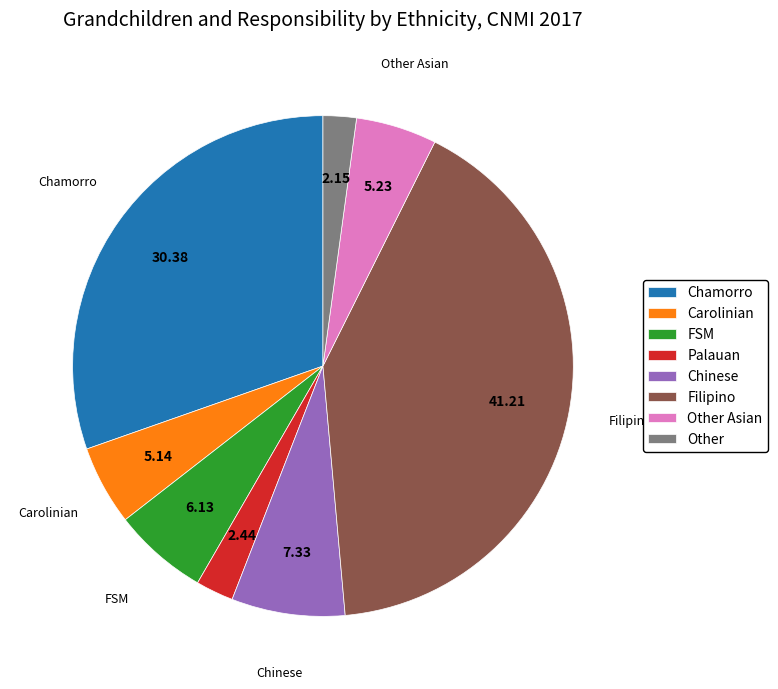

Is it true that Other Asian is 5% of the pie?

True